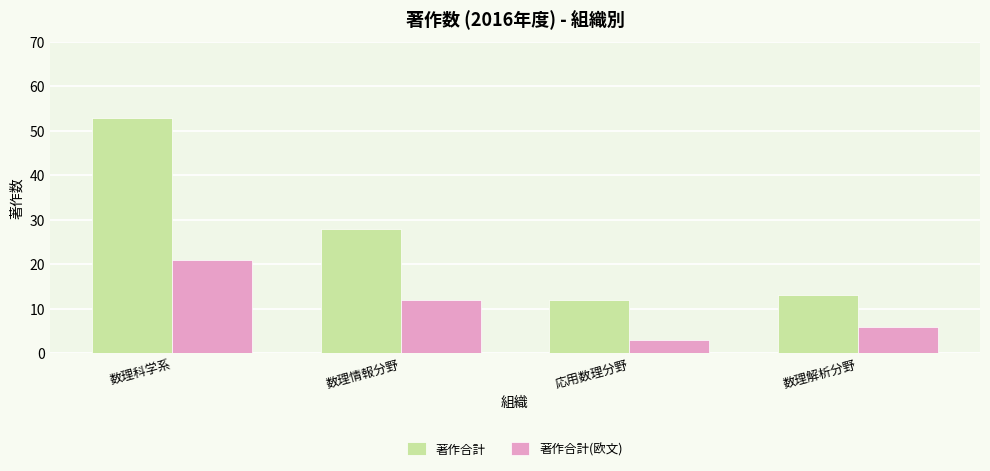

What is the smallest value displayed?

3